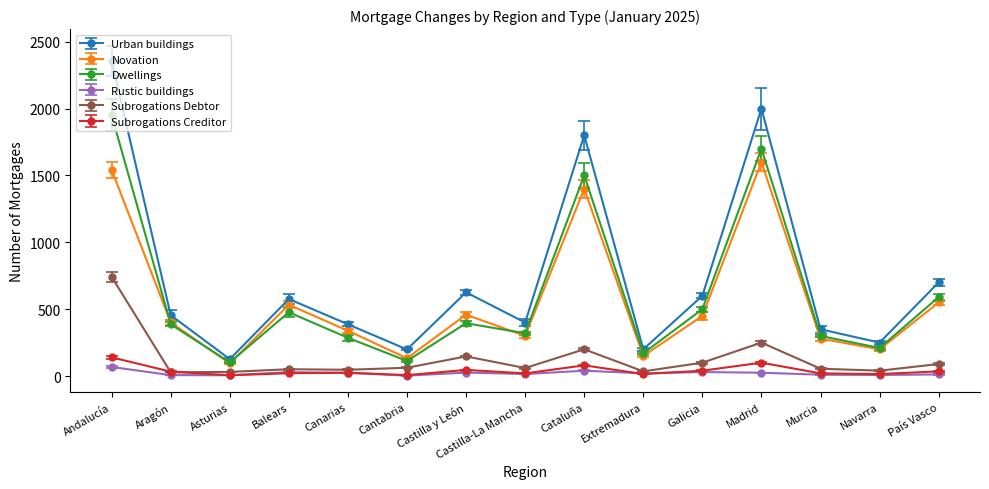

The Novation series shows 1600 at Madrid. True or false?

True